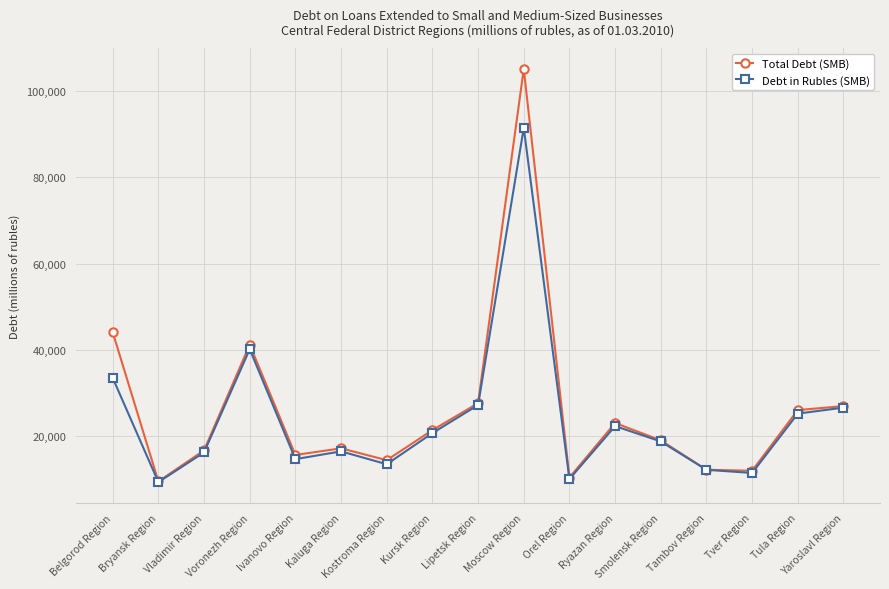

Count the number of categories in the chart.

17